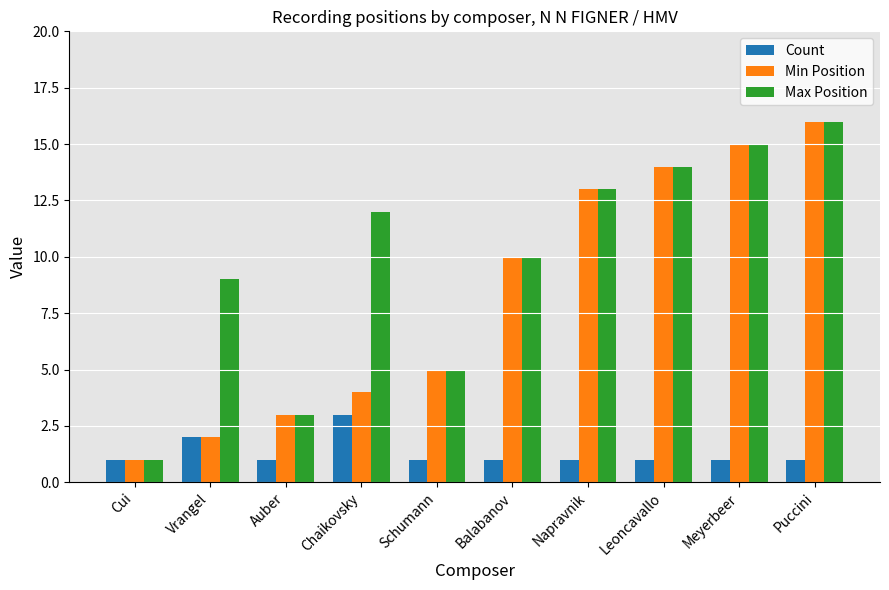

What value does the Count series have at Meyerbeer?

1